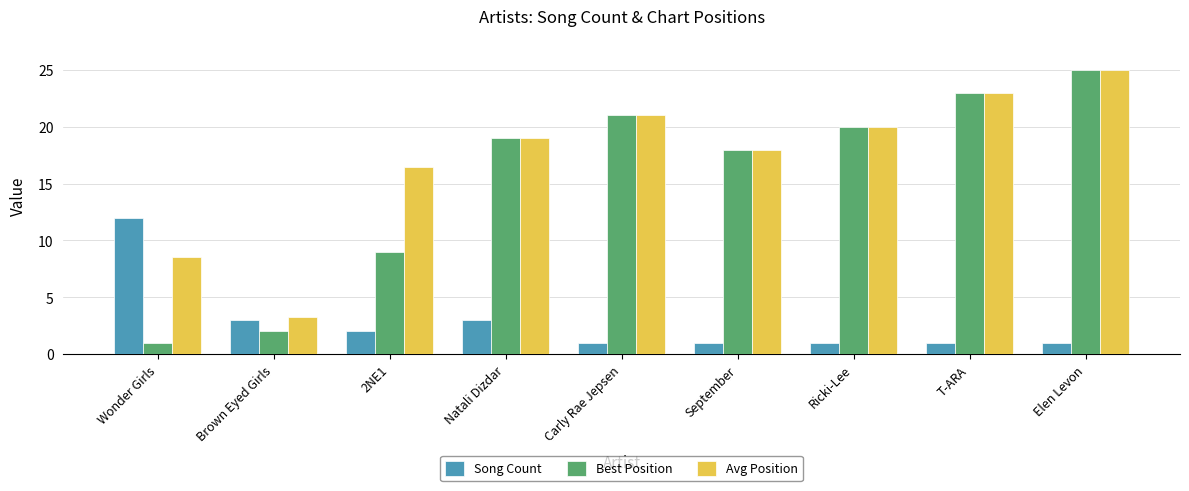

True or false: Avg Position has a value of 19.0 at Natali Dizdar.

True